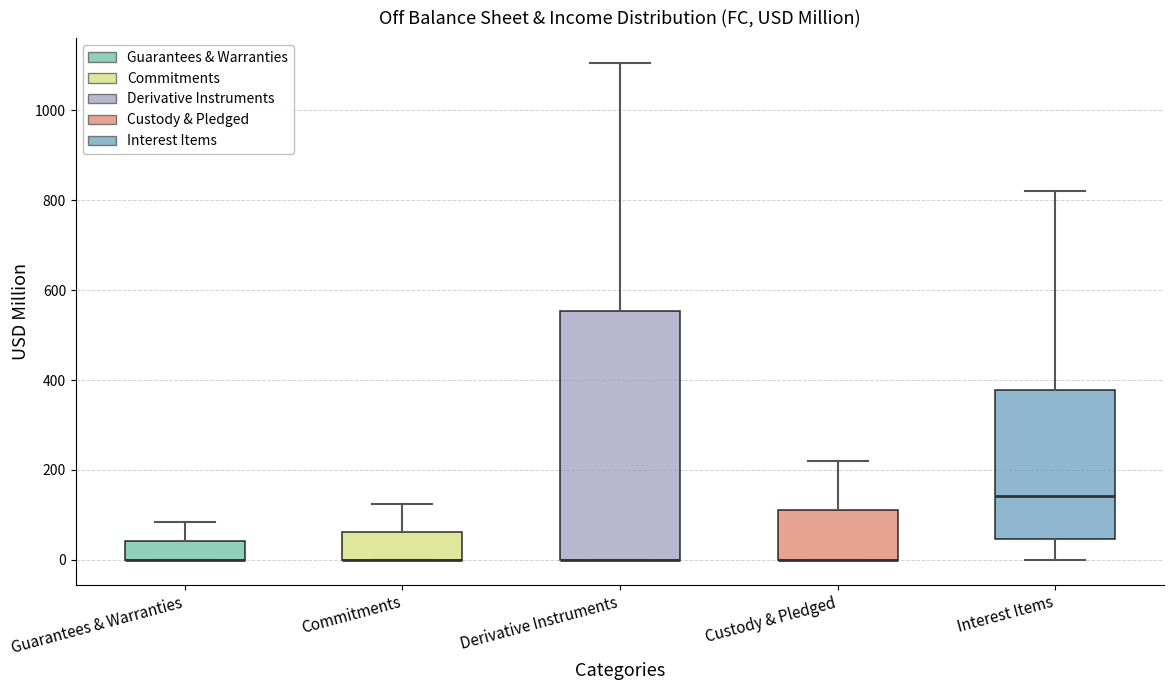

Reading left to right, transcribe this box plot: for each box, give where its median line is, the range the box spans, and where its two whiskers end, as read against the y-axis. The values are not printed on the chart, so give them approximately, as read against the axis.

Guarantees & Warranties: median 0 (drawn on the box's lower edge), box 0 to 40, whiskers 0 to 80
Commitments: median 0 (drawn on the box's lower edge), box 0 to 60, whiskers 0 to 120
Derivative Instruments: median 0 (drawn on the box's lower edge), box 0 to 560, whiskers 0 to 1100
Custody & Pledged: median 0 (drawn on the box's lower edge), box 0 to 120, whiskers 0 to 220
Interest Items: median 140, box 40 to 380, whiskers 0 to 820